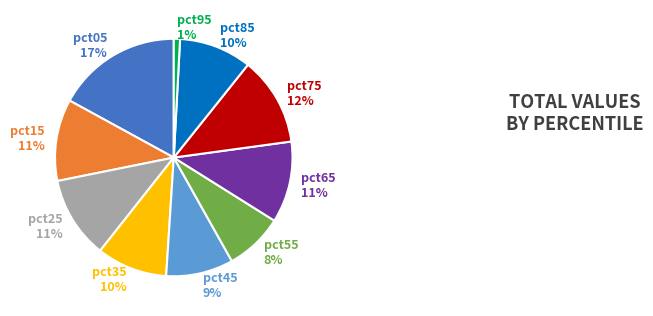

Is there a majority slice in this chart?

No